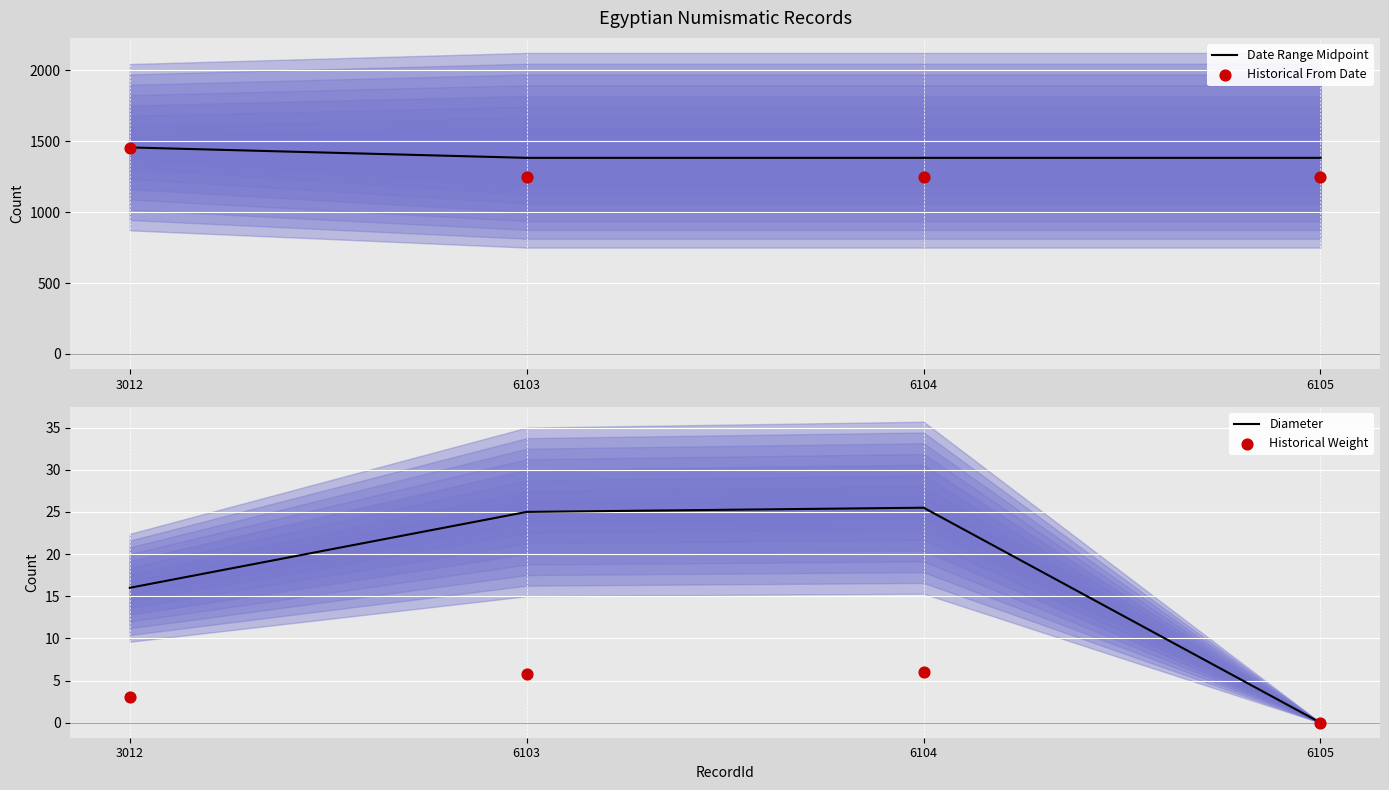

Which series contains the highest Y value?

Date Range Midpoint